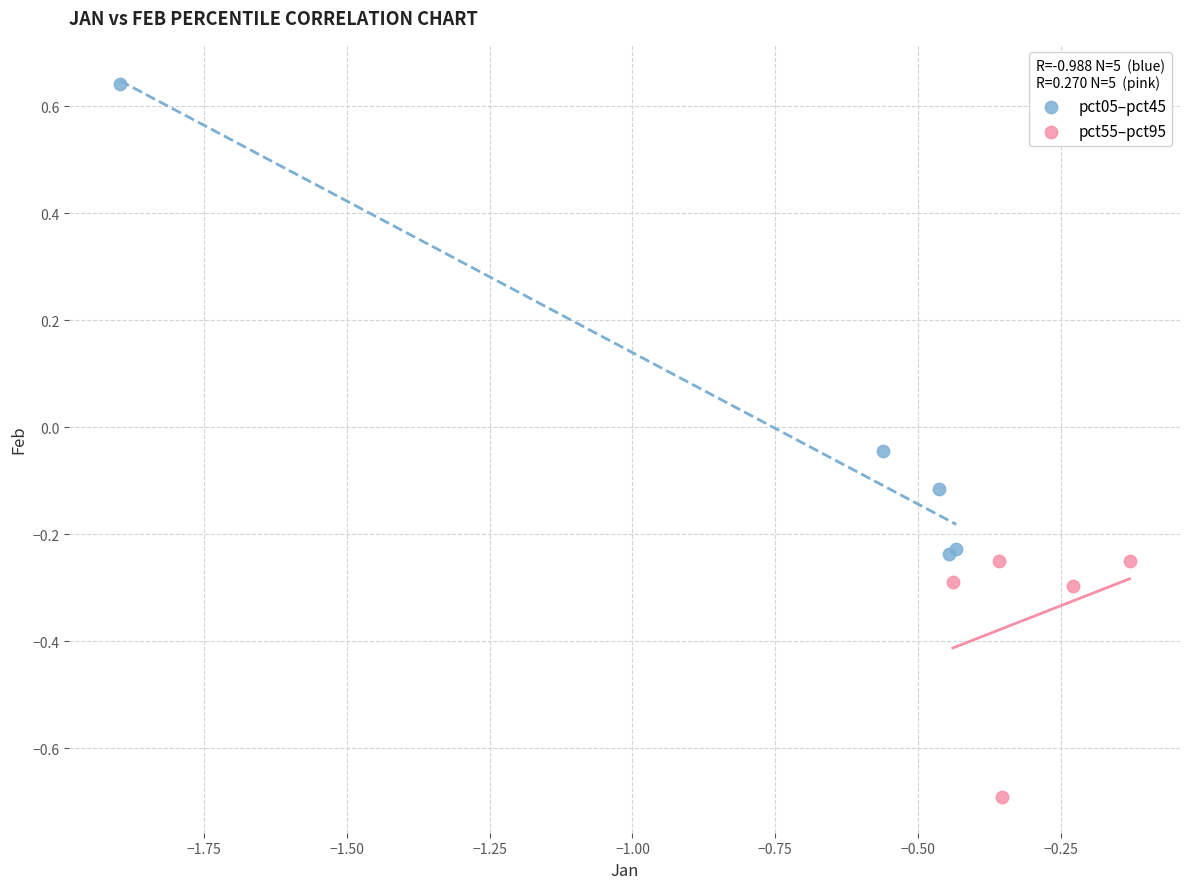

What are all the series names shown in the legend?

pct05–pct45, pct55–pct95